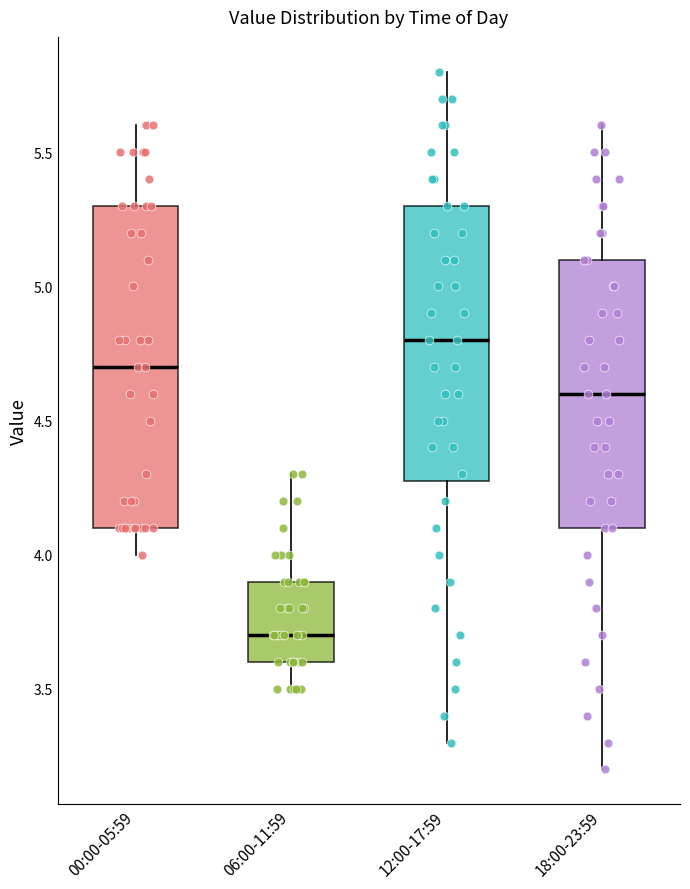

Reading left to right, read every box against the y-axis: the position of its median line, the range the box covers, and the ends of its whiskers. The values are not printed on the chart, so give them approximately, as read against the axis.

00:00-05:59: median 4.7, box 4.1 to 5.3, whiskers 4.0 to 5.6
06:00-11:59: median 3.7, box 3.6 to 3.9, whiskers 3.5 to 4.3
12:00-17:59: median 4.8, box 4.3 to 5.3, whiskers 3.3 to 5.8
18:00-23:59: median 4.6, box 4.1 to 5.1, whiskers 3.2 to 5.6